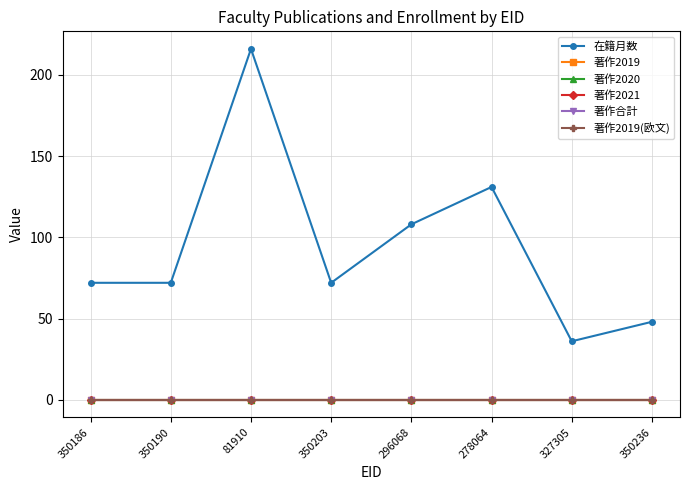

Is this an area chart (filled region under the line)?

No